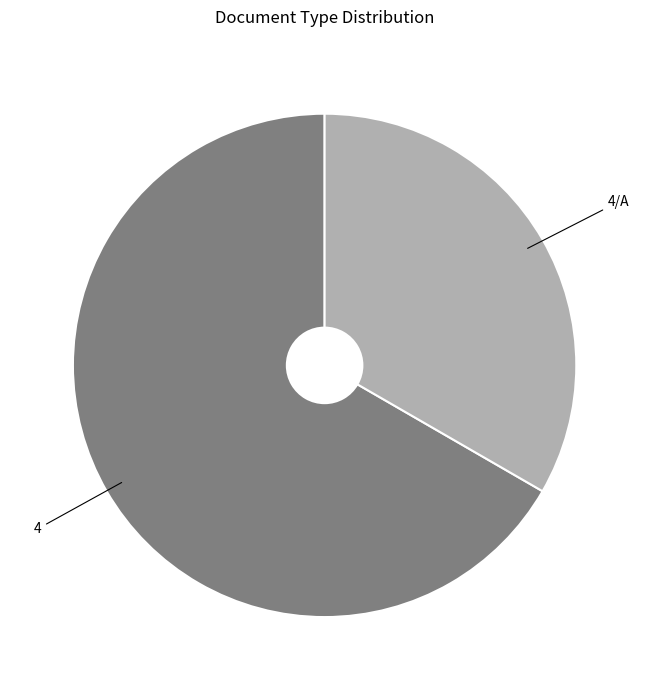

Does any single category account for the majority?

Yes